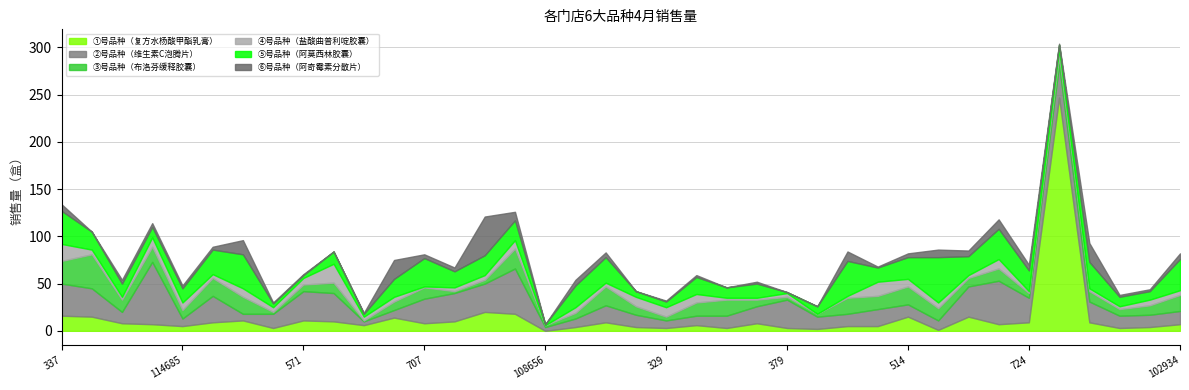

What is the highest value of the ①号品种（复方水杨酸甲酯乳膏） series?

247